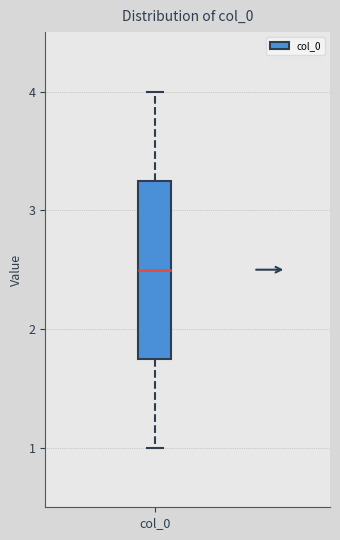

Read this box plot against the y-axis: the position of the median line, the range covered by the box, and the ends of both whiskers. The values are not printed on the chart, so give them approximately, as read against the axis.

median 2.5, box 1.8 to 3.3, whiskers 1.0 to 4.0